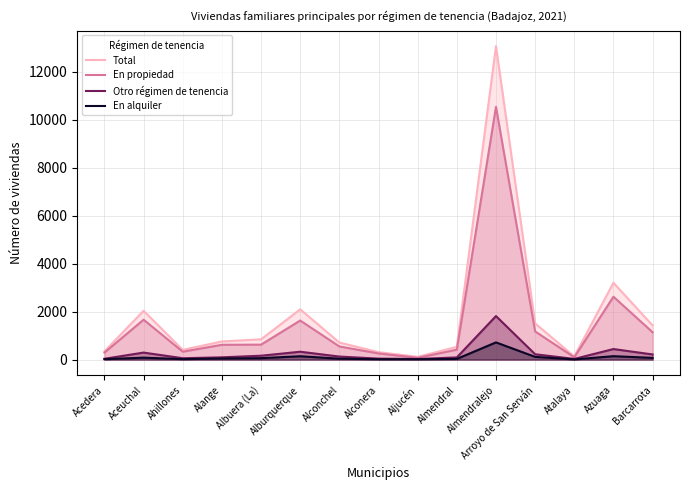

How many values in the En propiedad series are below 617?

7